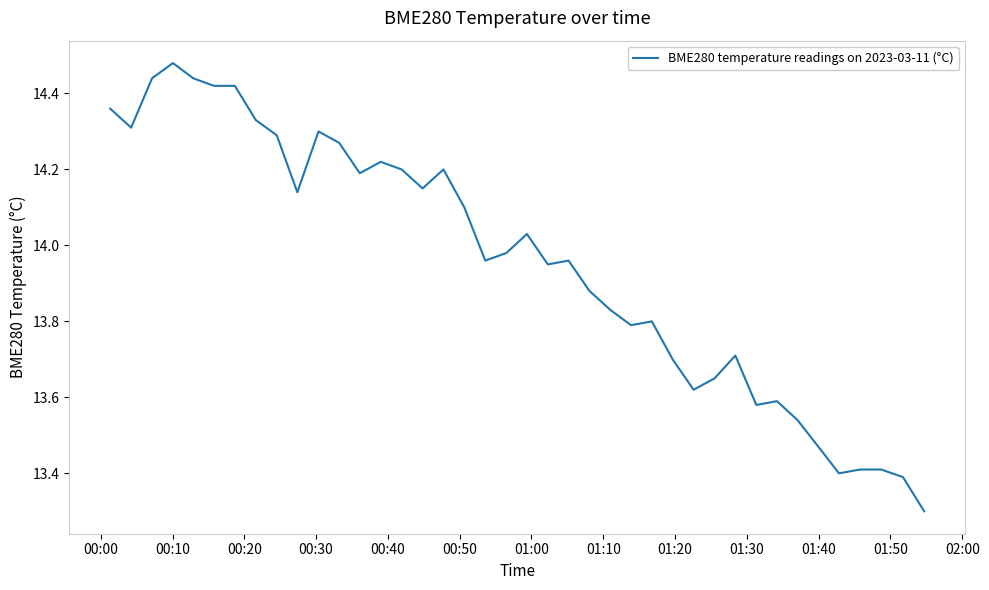

What is the difference between the maximum and minimum values?

1.2